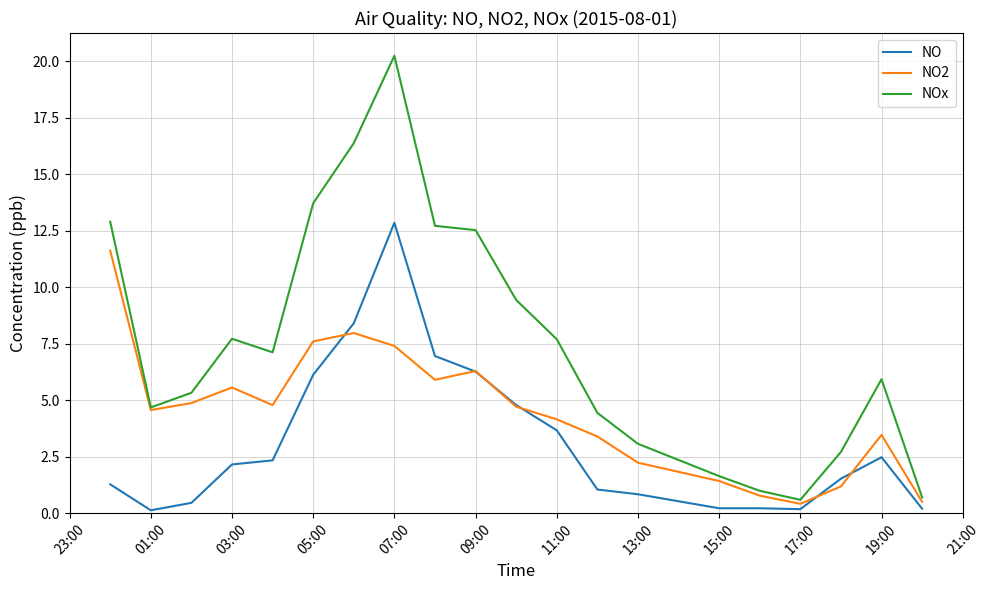

Which series has the largest total across all categories?

NOx